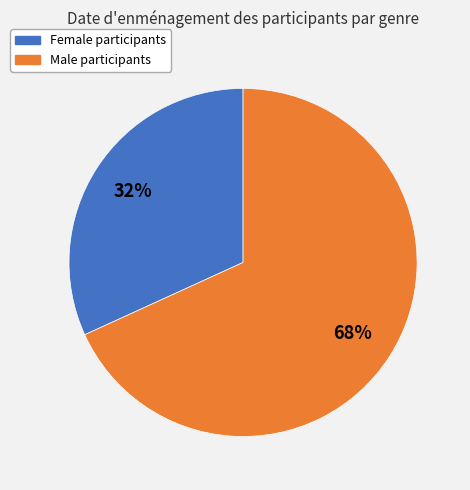

Is there a majority slice in this chart?

Yes